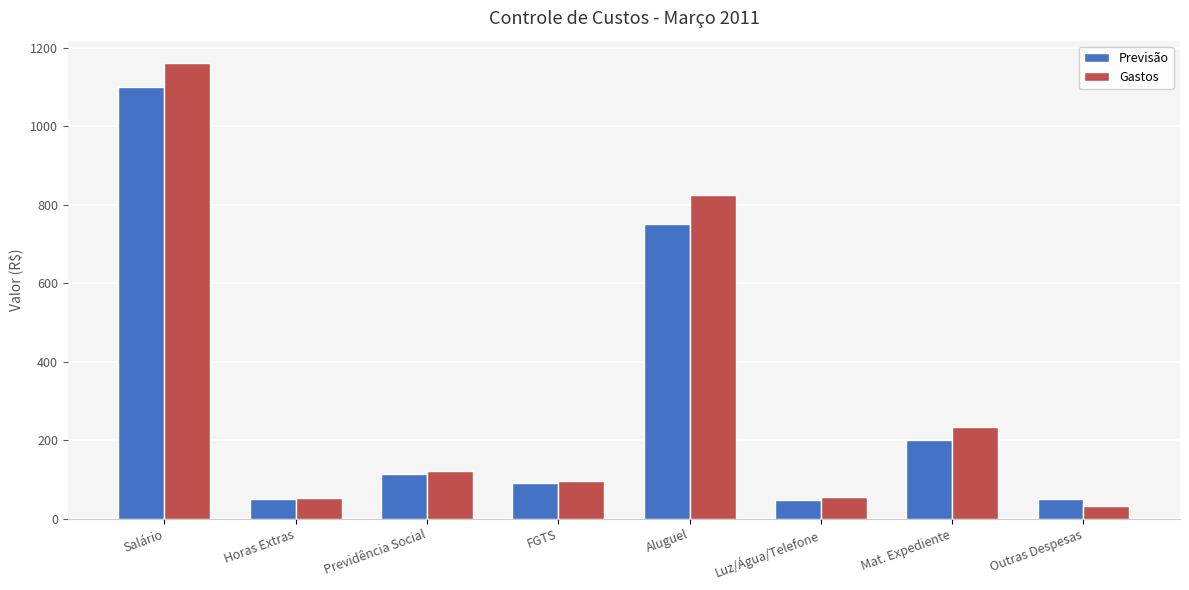

How many bars are there in each group?

2